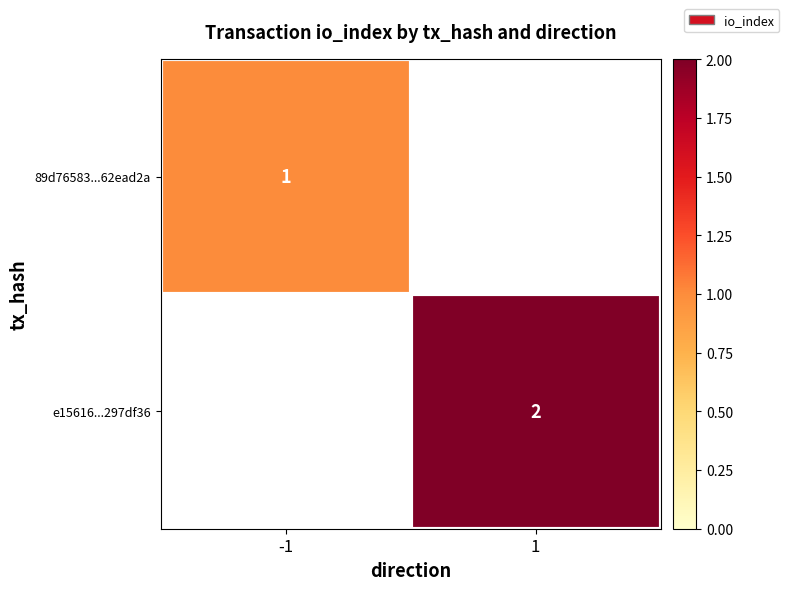

What is the maximum value shown in the chart?

2.0